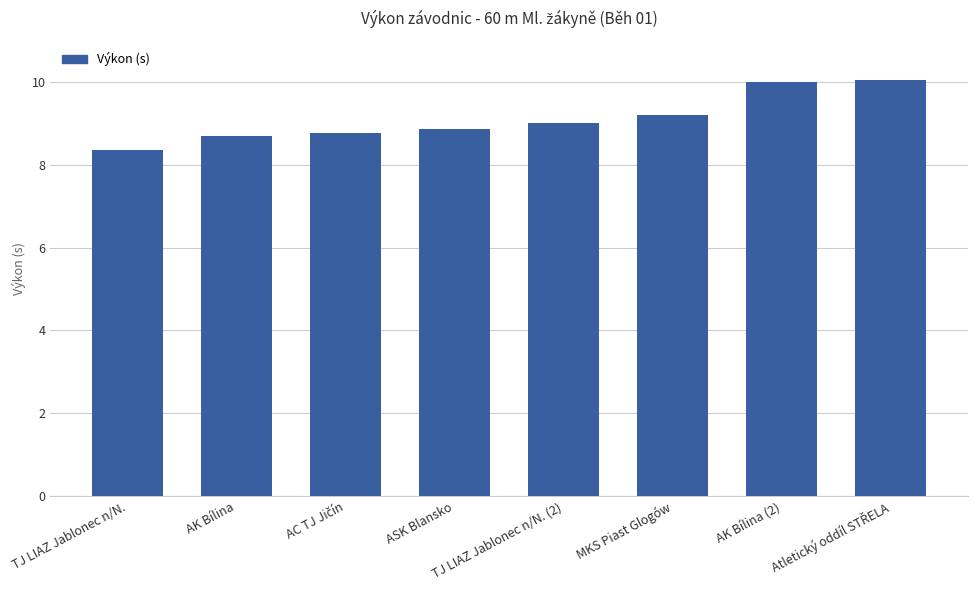

Which has a higher value, TJ LIAZ Jablonec n/N. (2) or AK Bílina?

TJ LIAZ Jablonec n/N. (2)